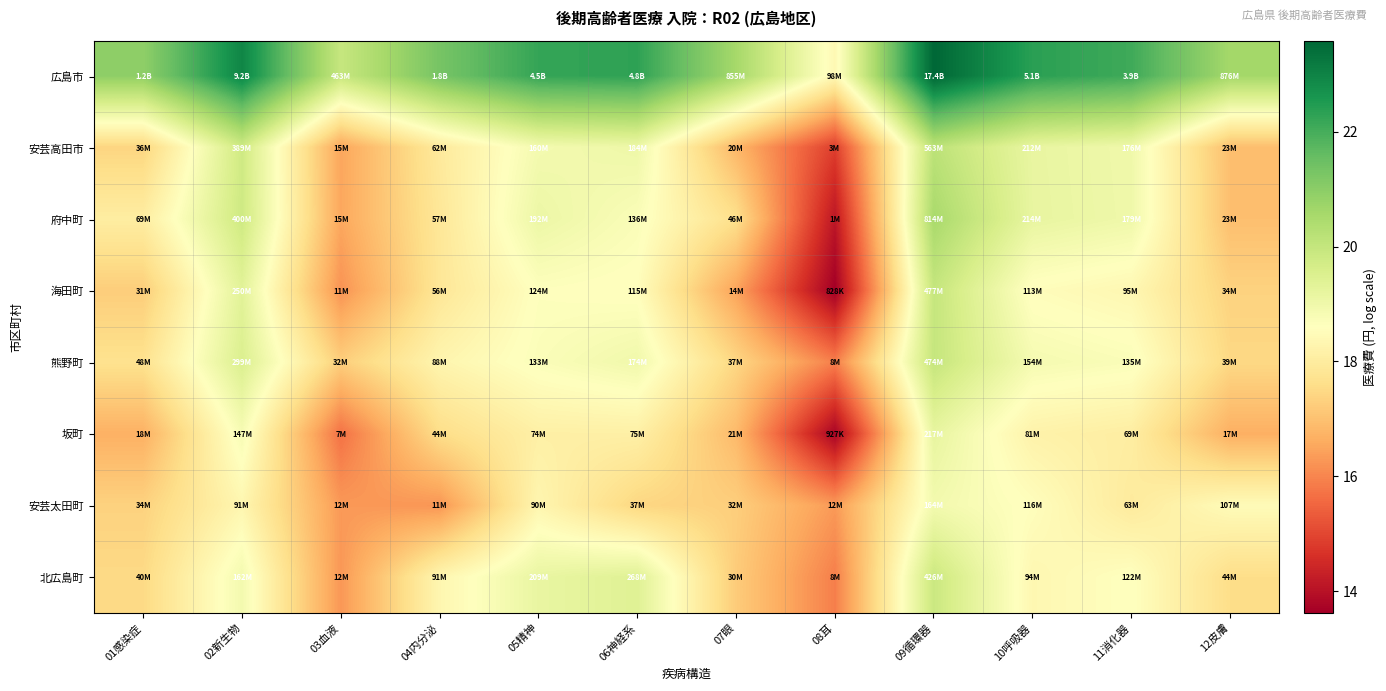

List the series in order of their peak value, highest first.

広島市, 府中町, 安芸高田市, 海田町, 熊野町, 北広島町, 坂町, 安芸太田町